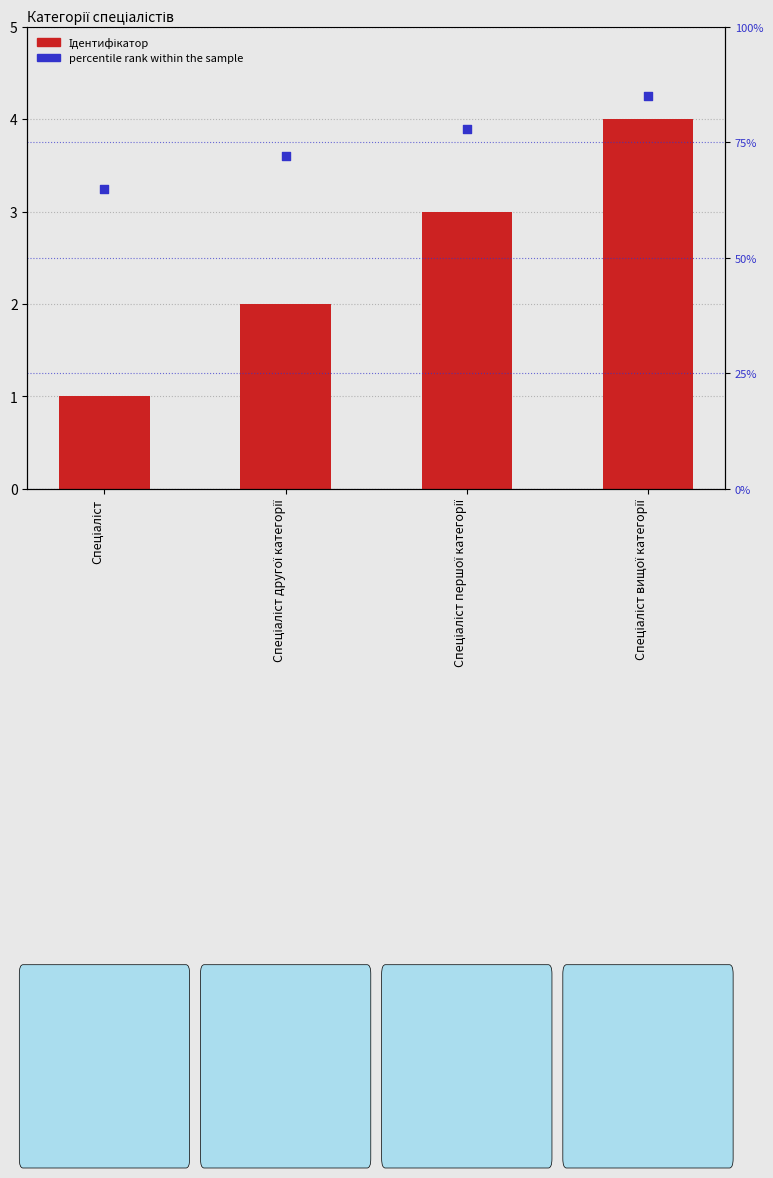

Which series contains the lowest Y value?

Ідентифікатор